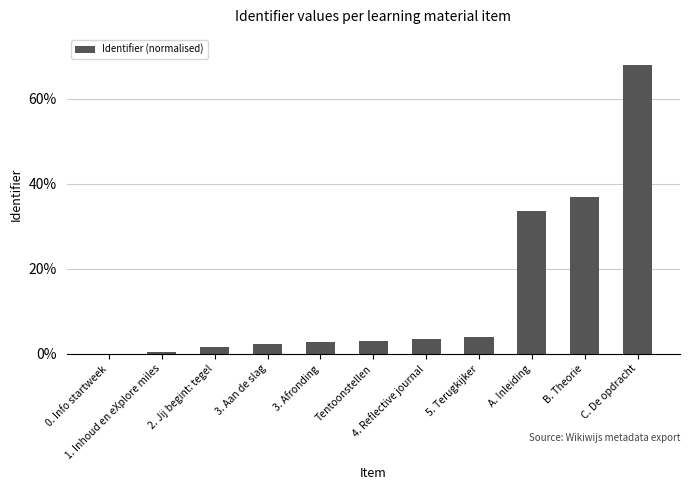

Are the bars grouped side by side (vs. stacked)?

No